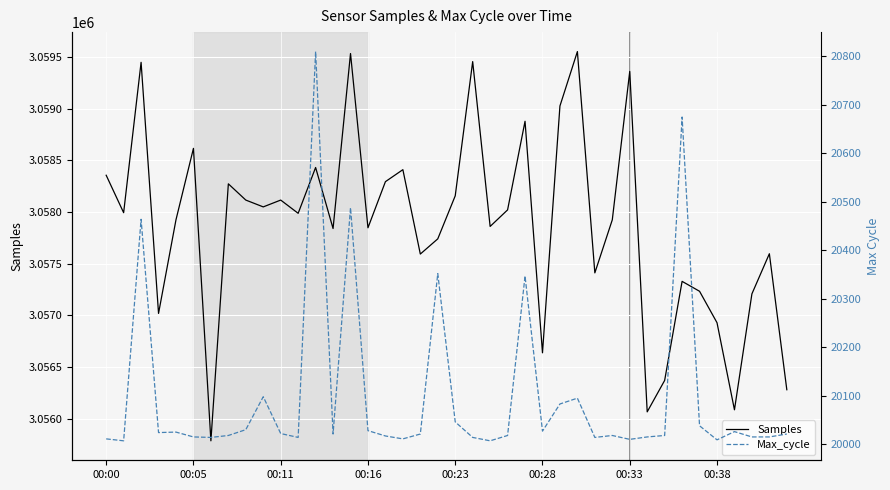

What are all the series names shown in the legend?

Samples, Max_cycle